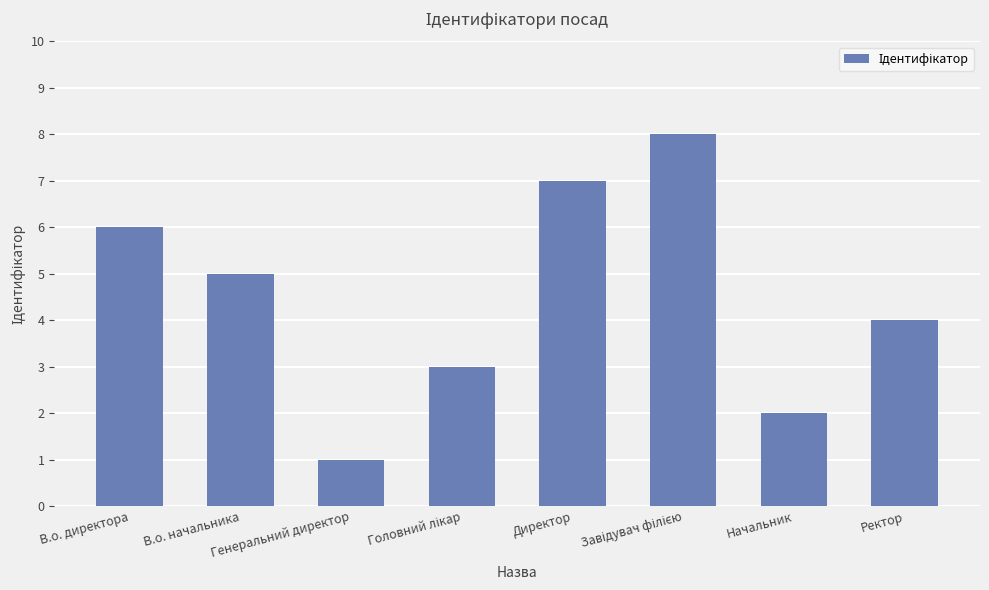

What is the maximum value shown in the chart?

8